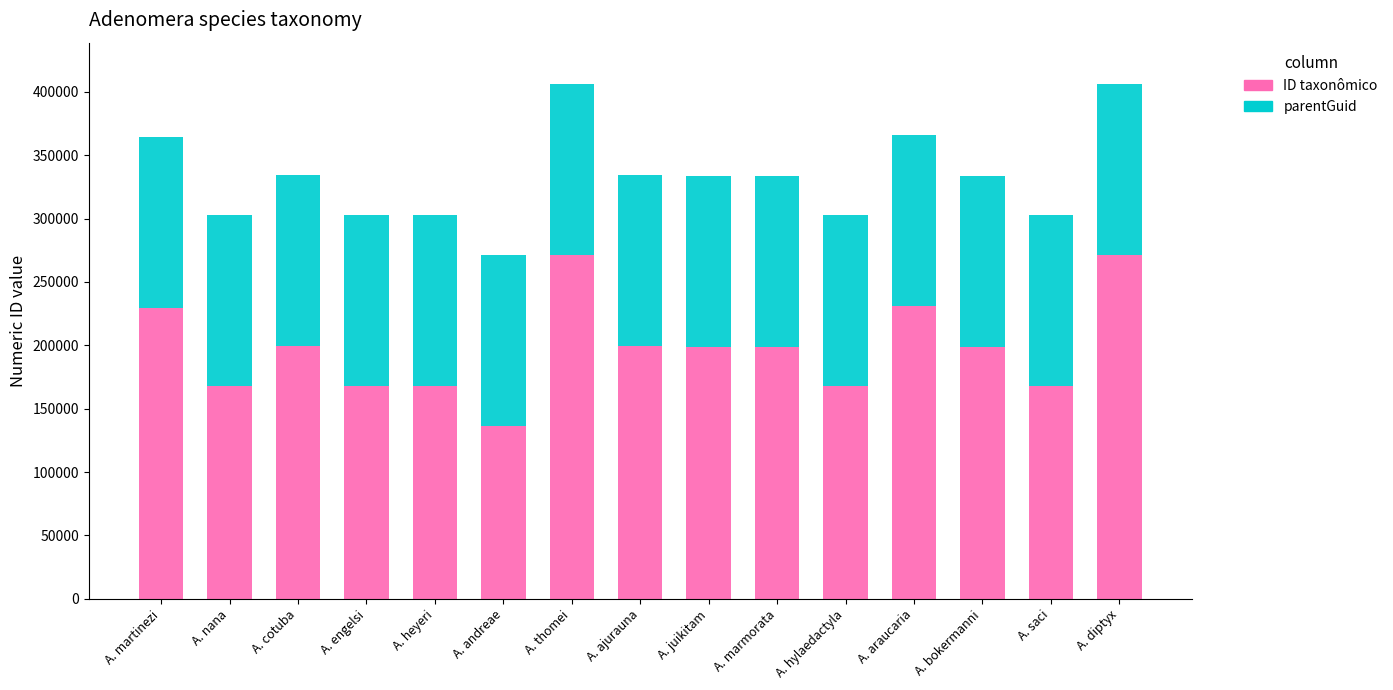

What is the sum of all ID taxonômico values?

2973463